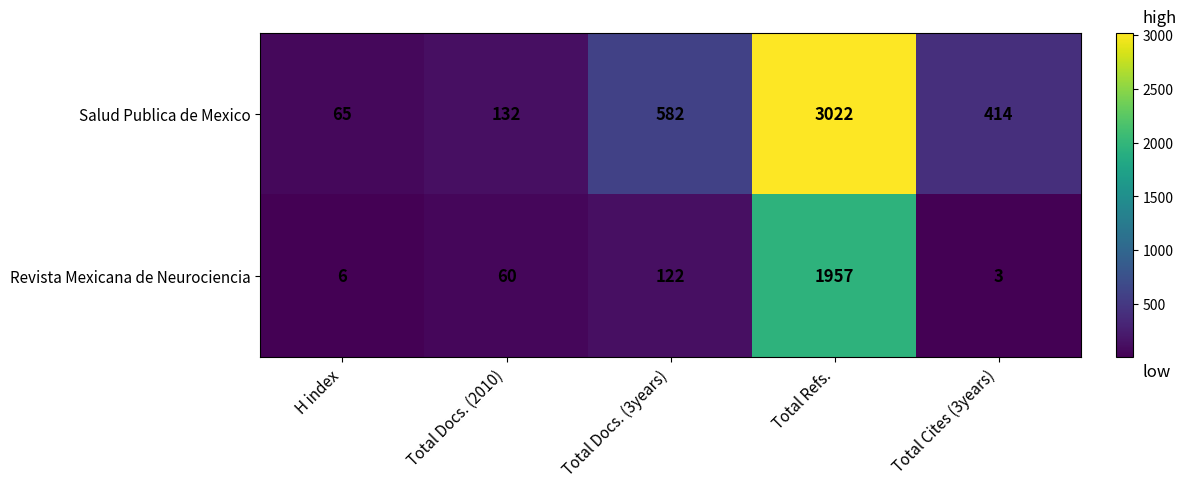

At which category is the sum across all series the highest?

Total Refs.